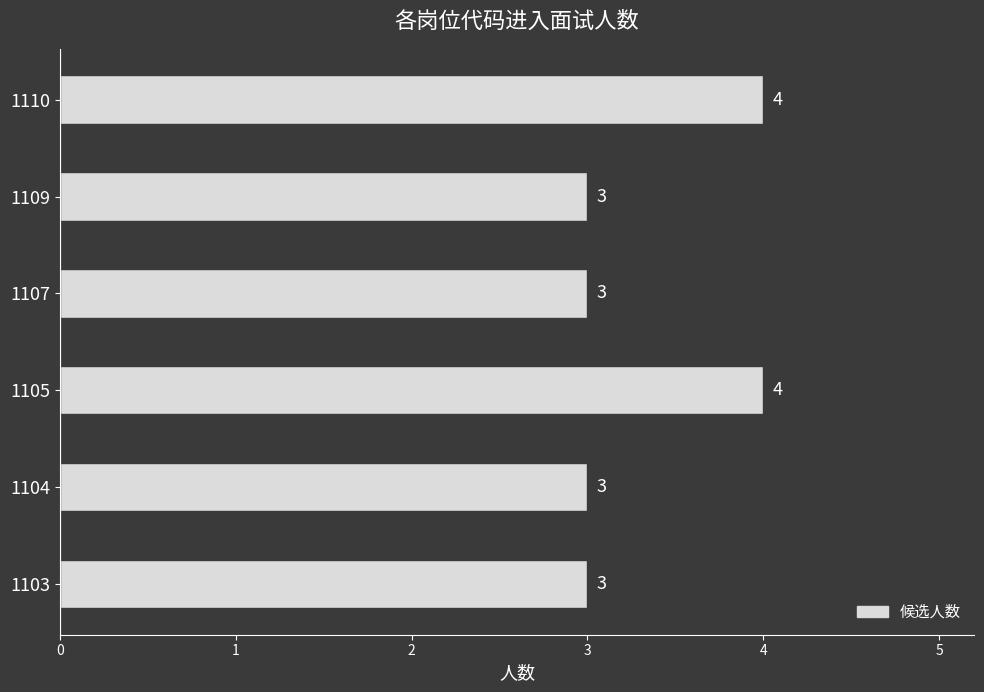

True or false: the data shows 4 at 1103.

False